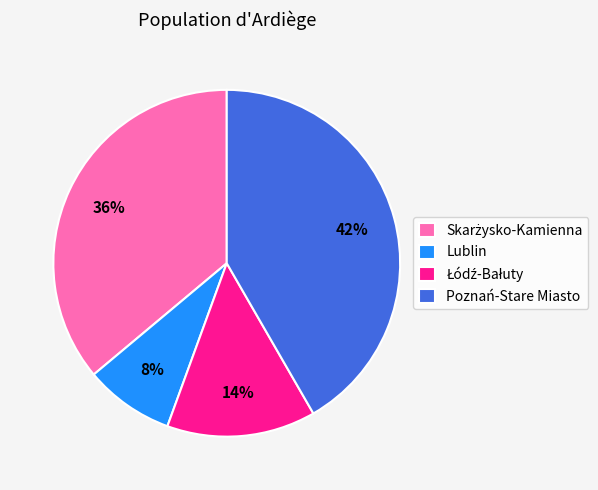

Does any single category account for the majority?

No